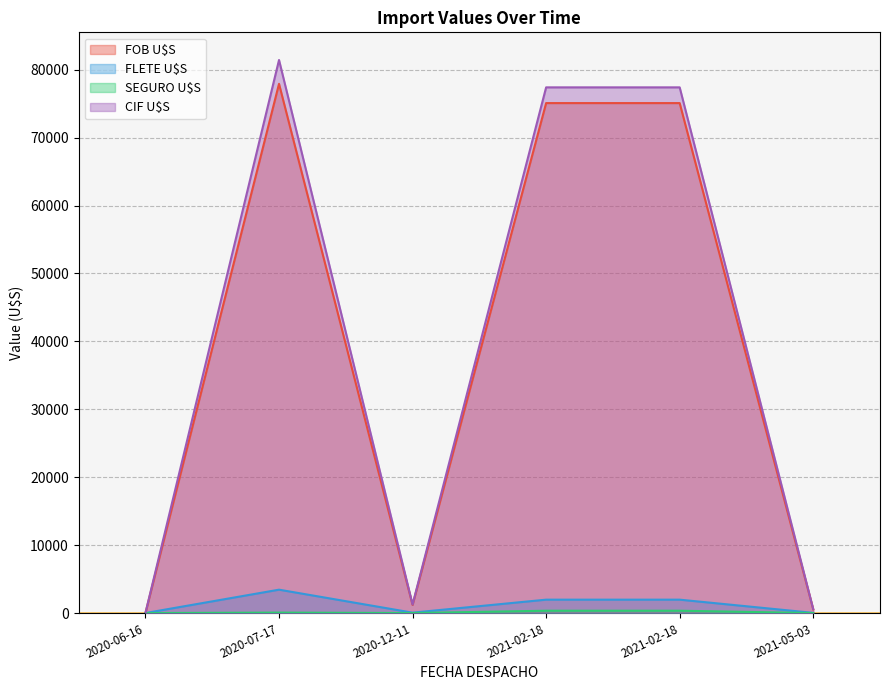

At which category does CIF U$S reach its first local peak?

2020-07-17